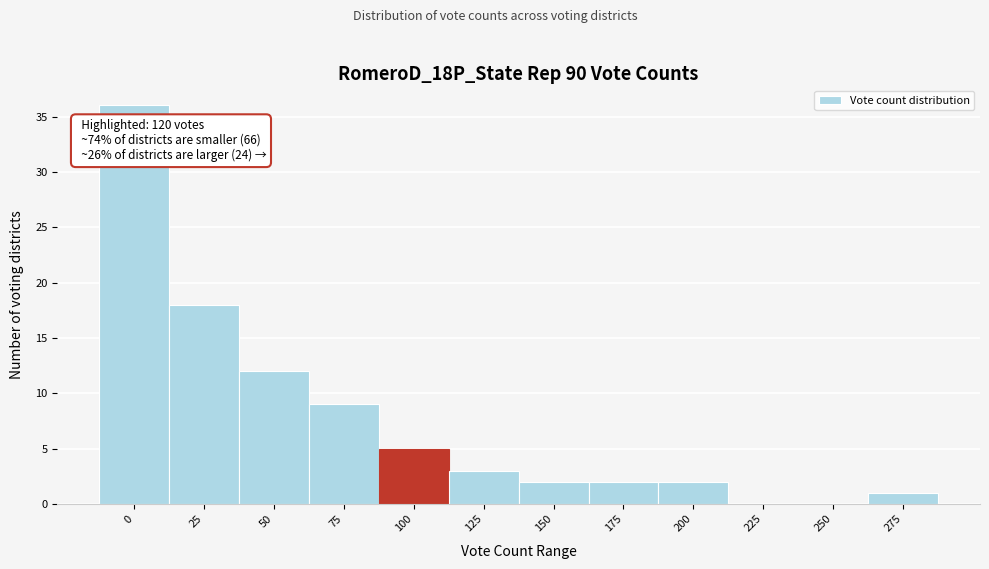

Reading left to right, what are all the values shown in this chart?

0=36	25=18	50=12	75=9	100=5	125=3	150=2	175=2	200=2	225=0	250=0	275=1